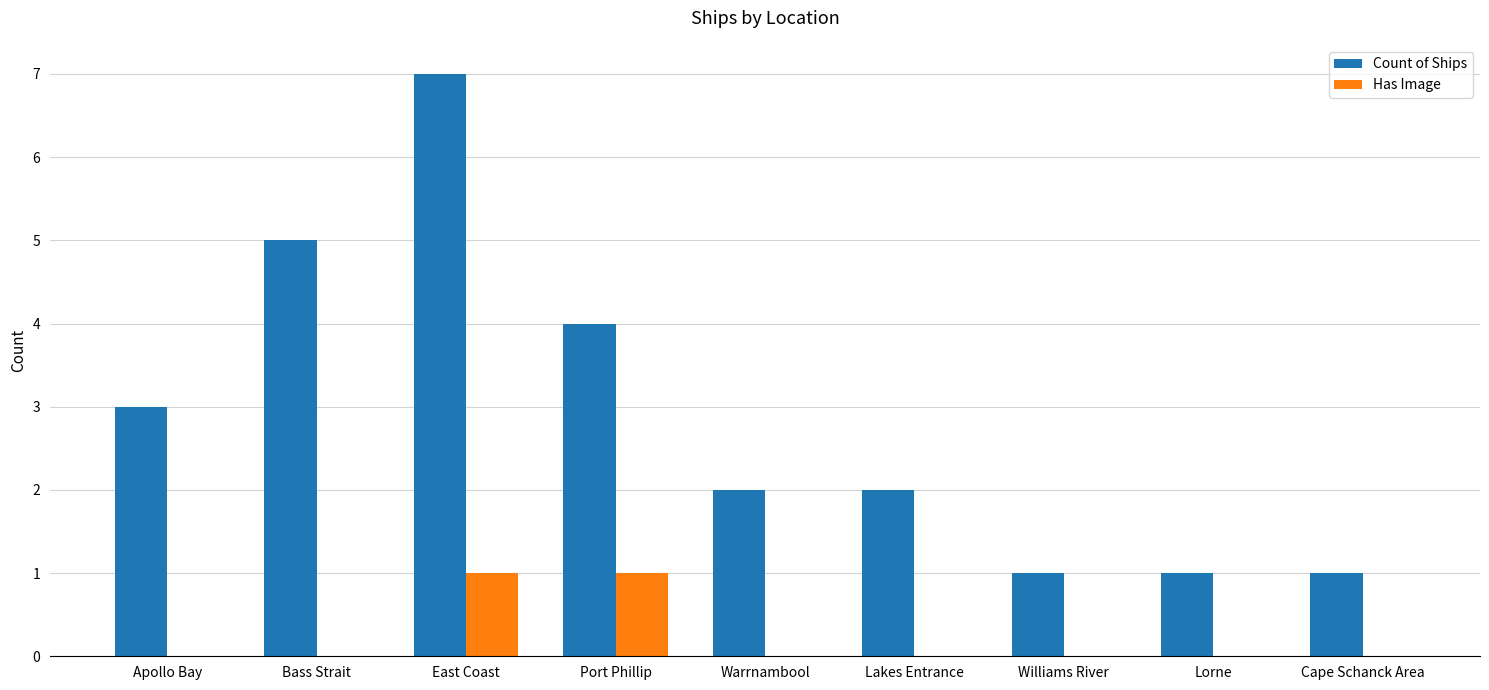

The value of Count of Ships at Bass Strait is 7. True or false?

False